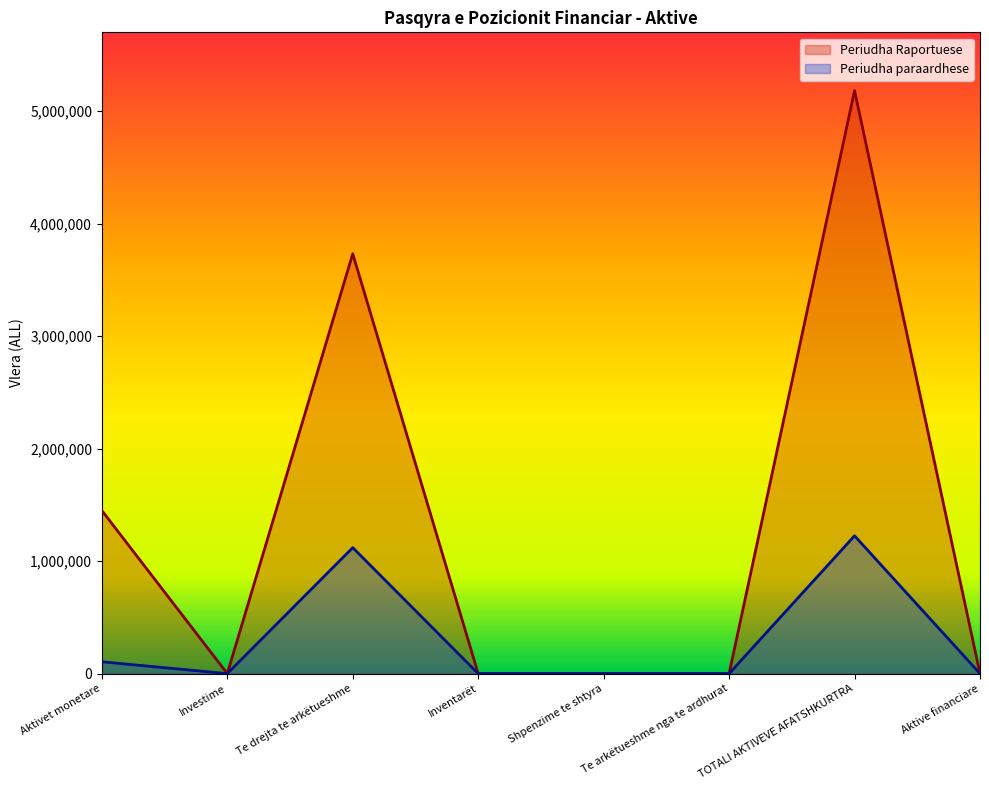

Where is the first local minimum for Periudha paraardhese?

Investime